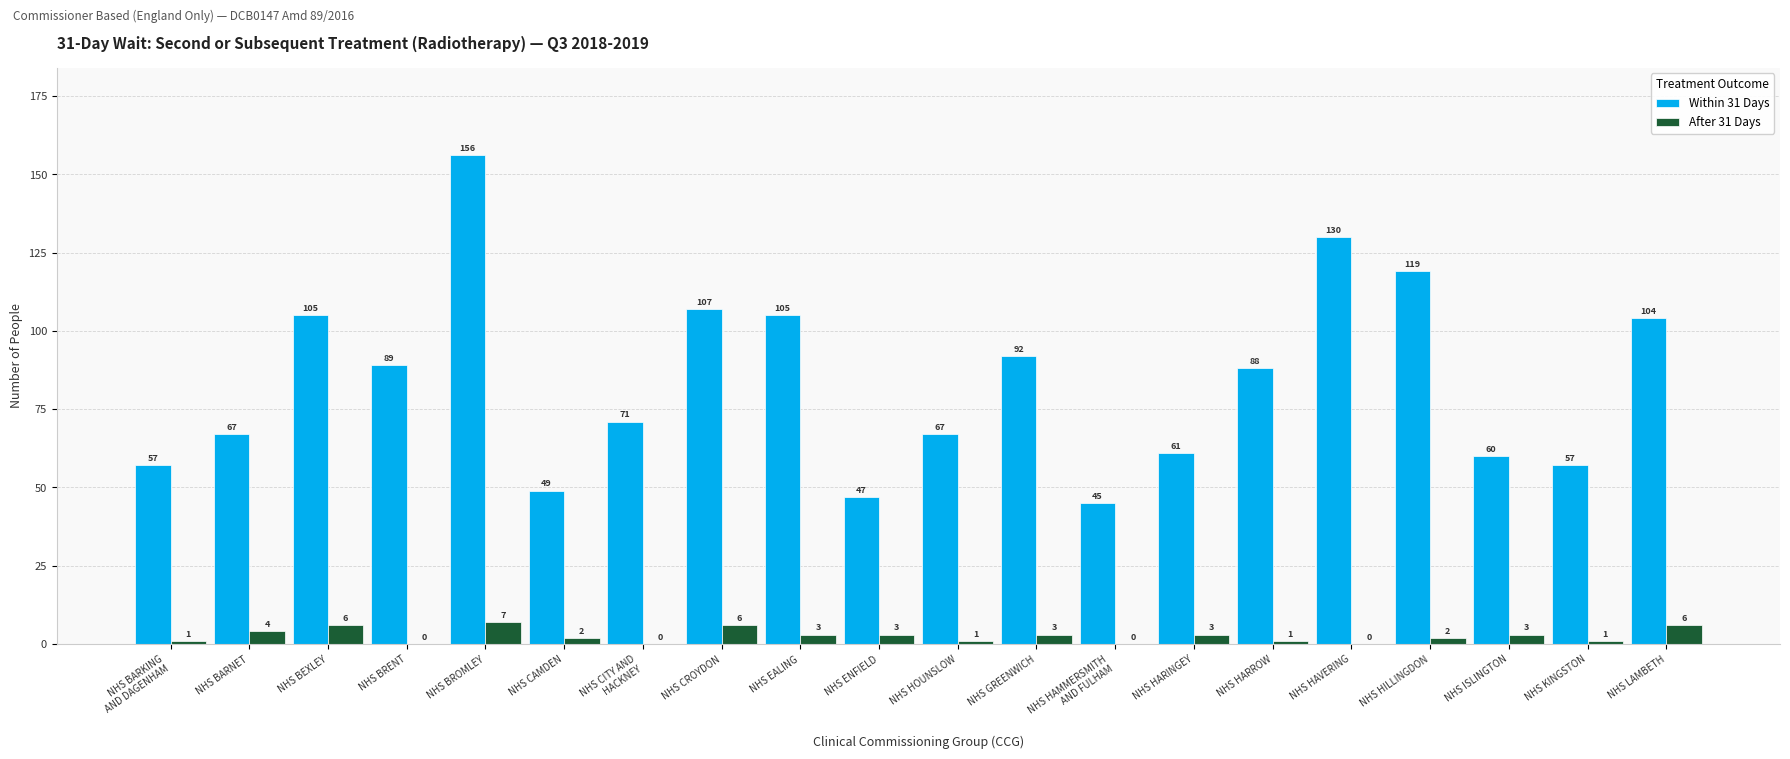

Which series has the largest total across all categories?

Within 31 Days